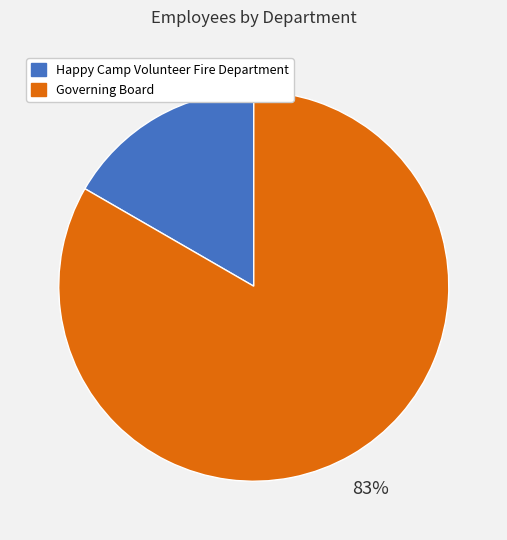

Is the sum of Happy Camp Volunteer Fire Department and Governing Board greater than half?

Yes